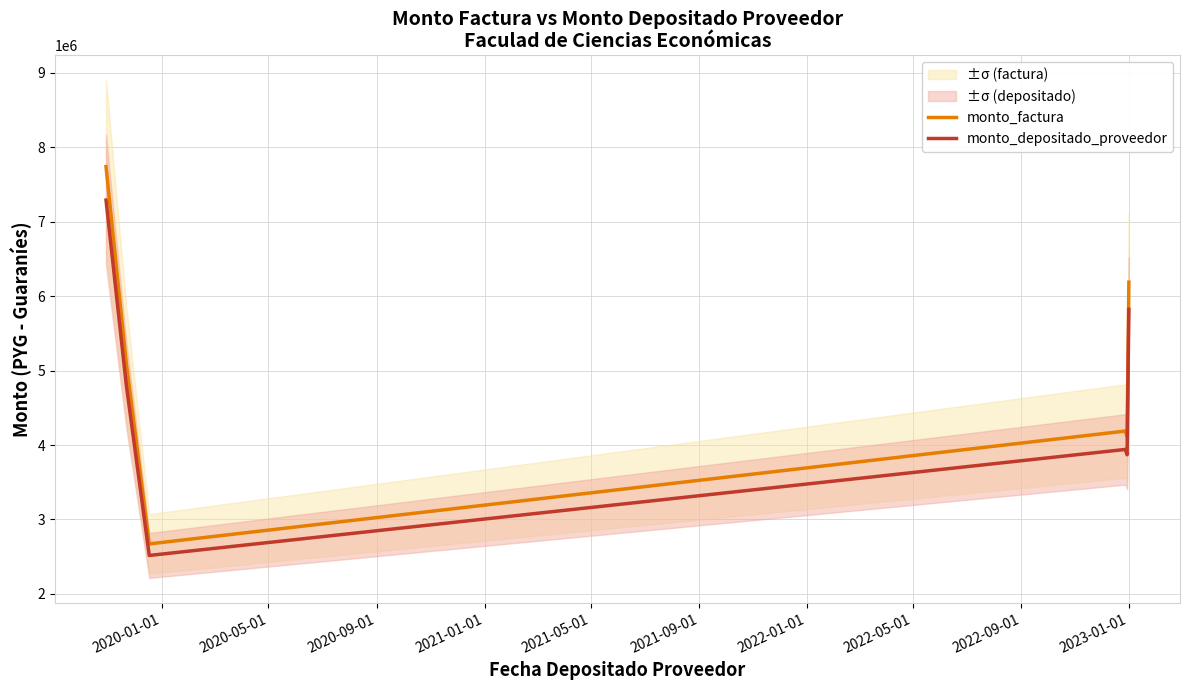

How many values in the monto_factura series exceed 5100000?

2